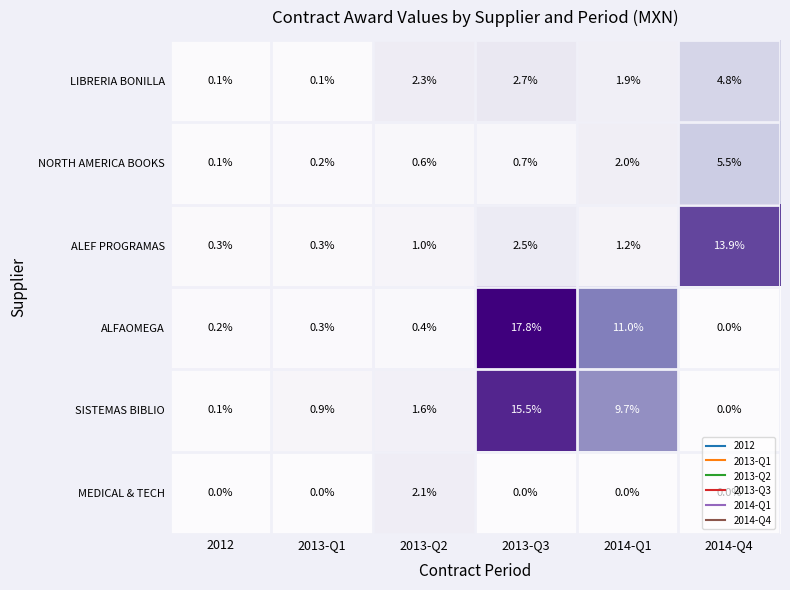

At 2013-Q3, list the series in order from smallest to largest.

MEDICAL & TECH, NORTH AMERICA BOOKS, ALEF PROGRAMAS, LIBRERIA BONILLA, SISTEMAS BIBLIO, ALFAOMEGA